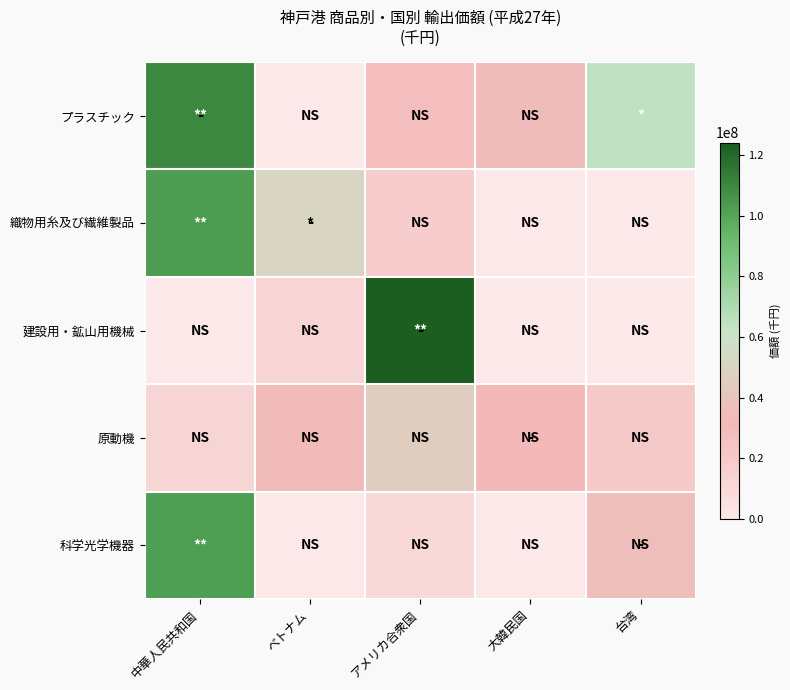

What is the spread (max minus min) of values at 台湾?

64273650